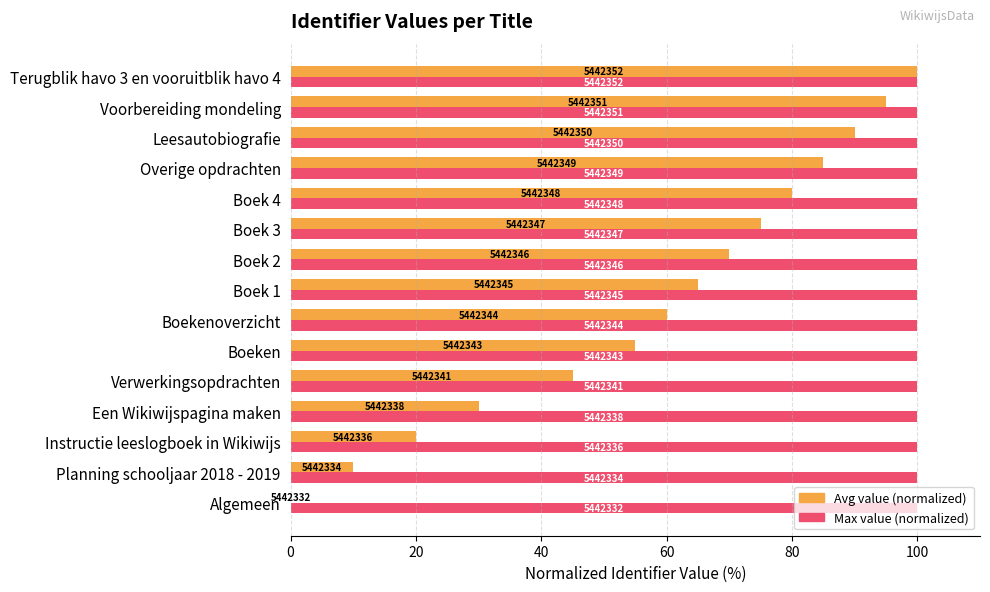

What are all the series names shown in the legend?

Avg value (normalized), Max value (normalized)